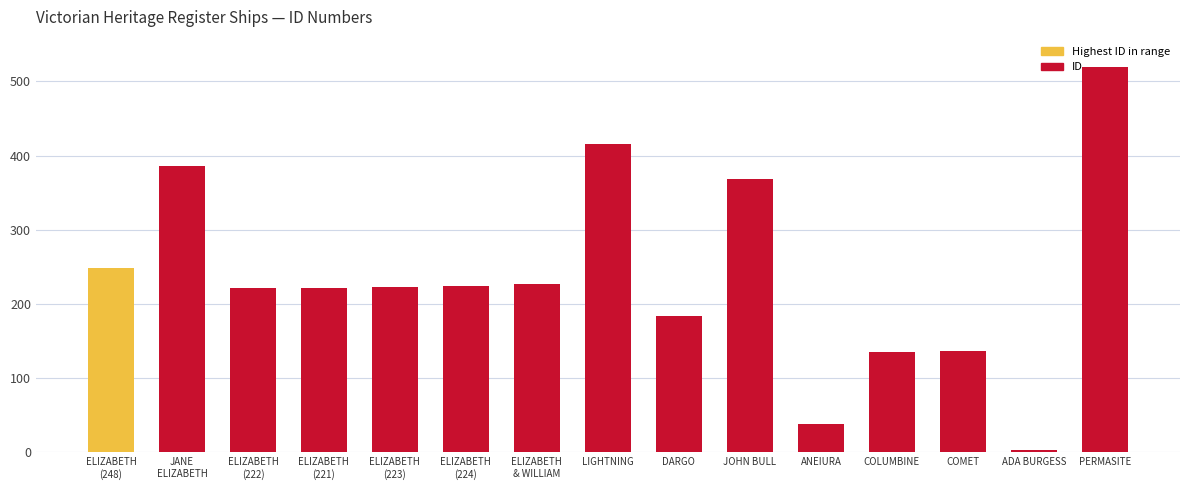

What is the label of the 10th bar from the left?

JOHN BULL